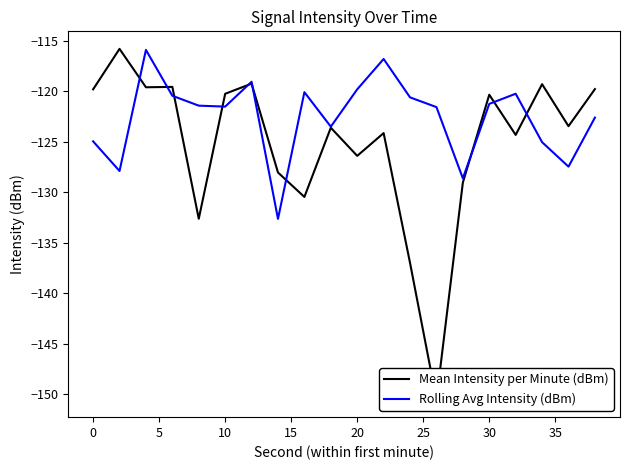

What is the minimum value for Rolling Avg Intensity (dBm)?

-132.7